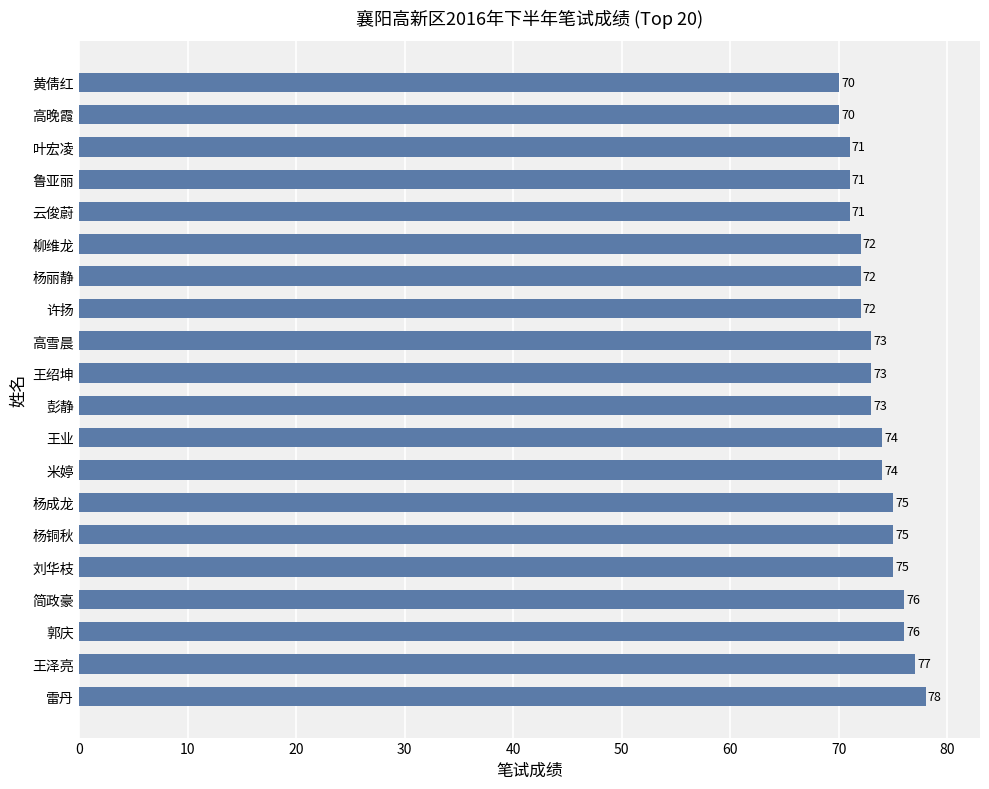

True or false: the data shows 20 at 高雪晨.

False